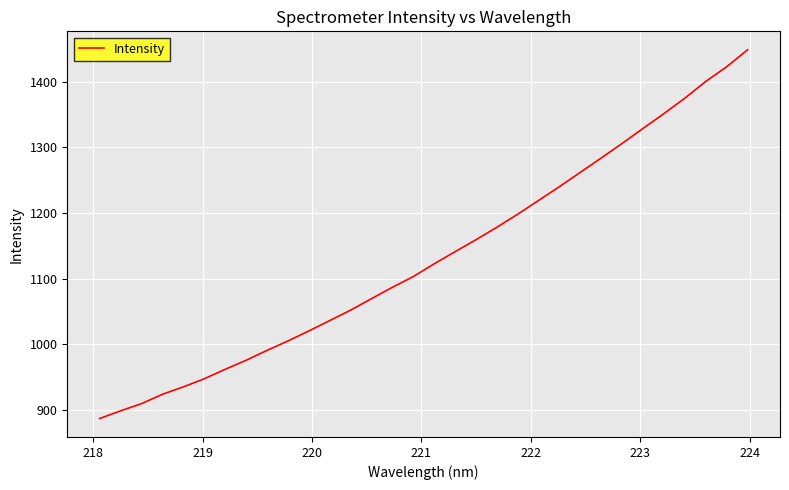

What is the smallest value displayed?

886.9